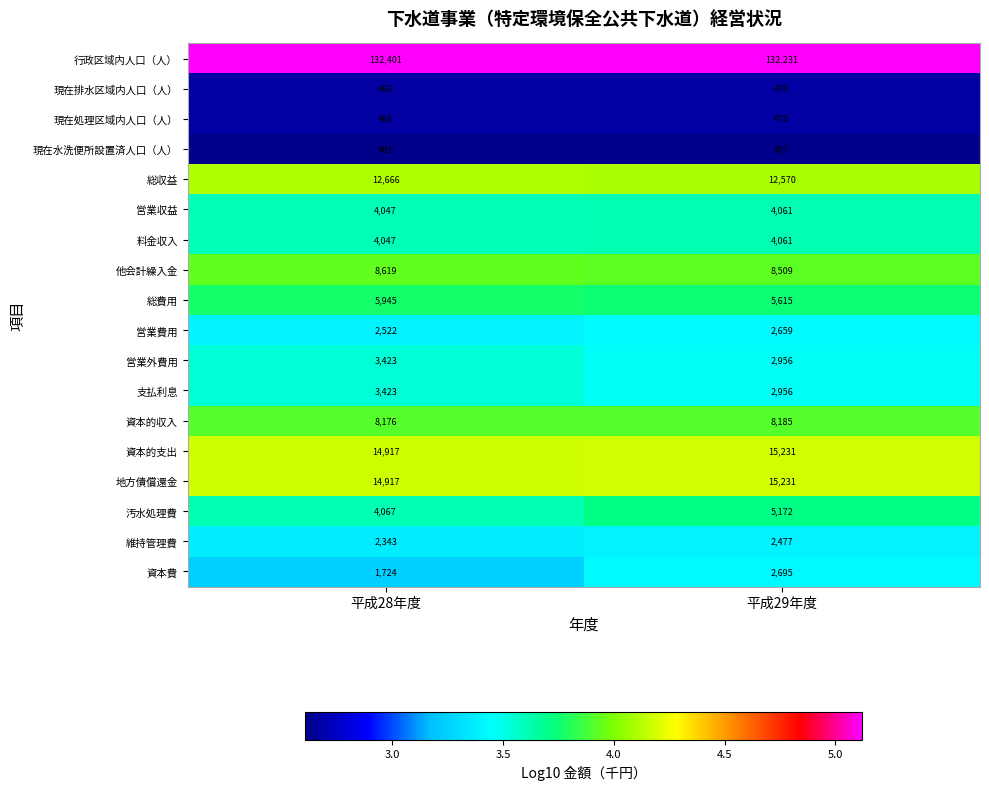

What is the total value across all series at 平成29年度?

225956